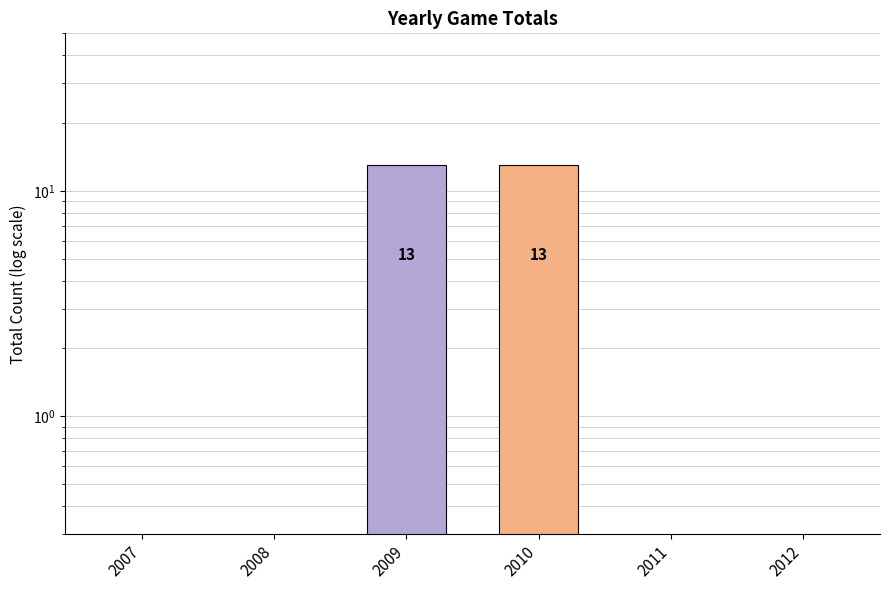

What is the difference between the maximum and minimum values?

13